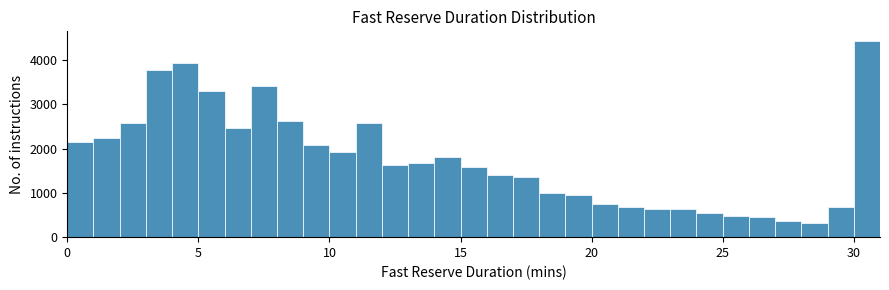

Read against the x-axis, roughly where is the centre of the tallest bar?

30.5